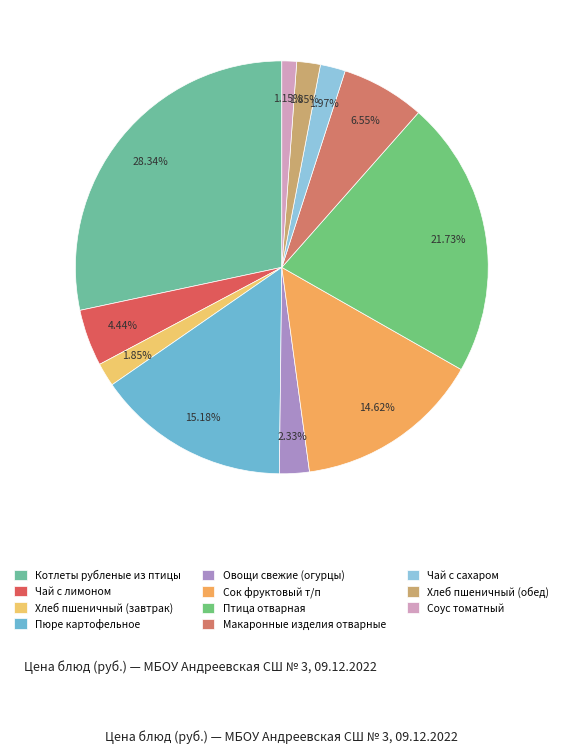

To the nearest percent, what percentage of the pie is Овощи свежие (огурцы)?

2%